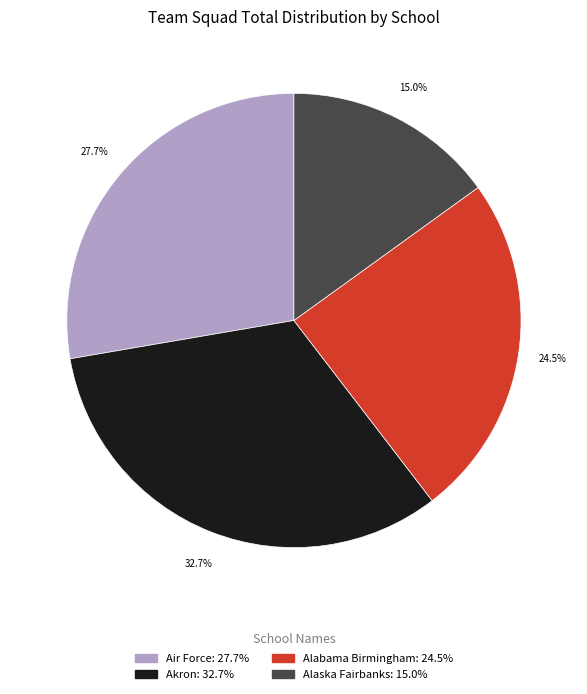

Is there any slice that represents more than half of the pie?

No